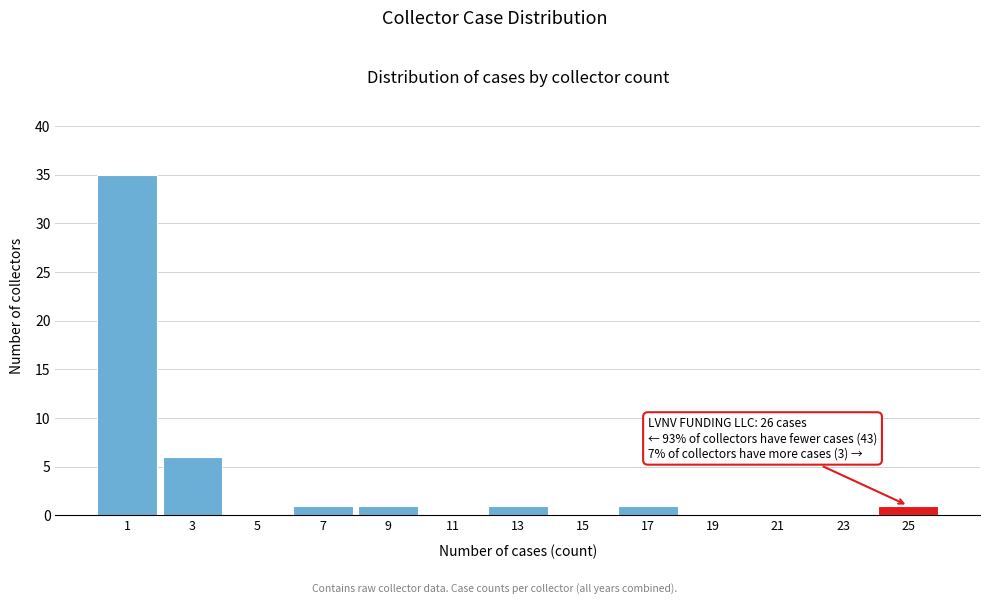

Reading right to left, extract all data points from this chart.

25=1	23=0	21=0	19=0	17=1	15=0	13=1	11=0	9=1	7=1	5=0	3=6	1=35